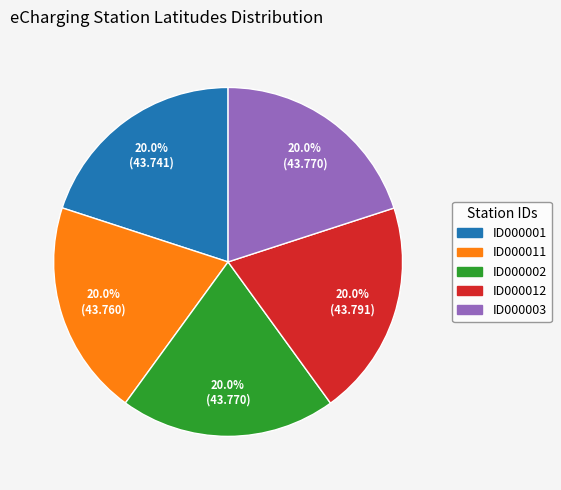

Approximately how many times larger is the value at ID000003 compared to ID000011?

1.0